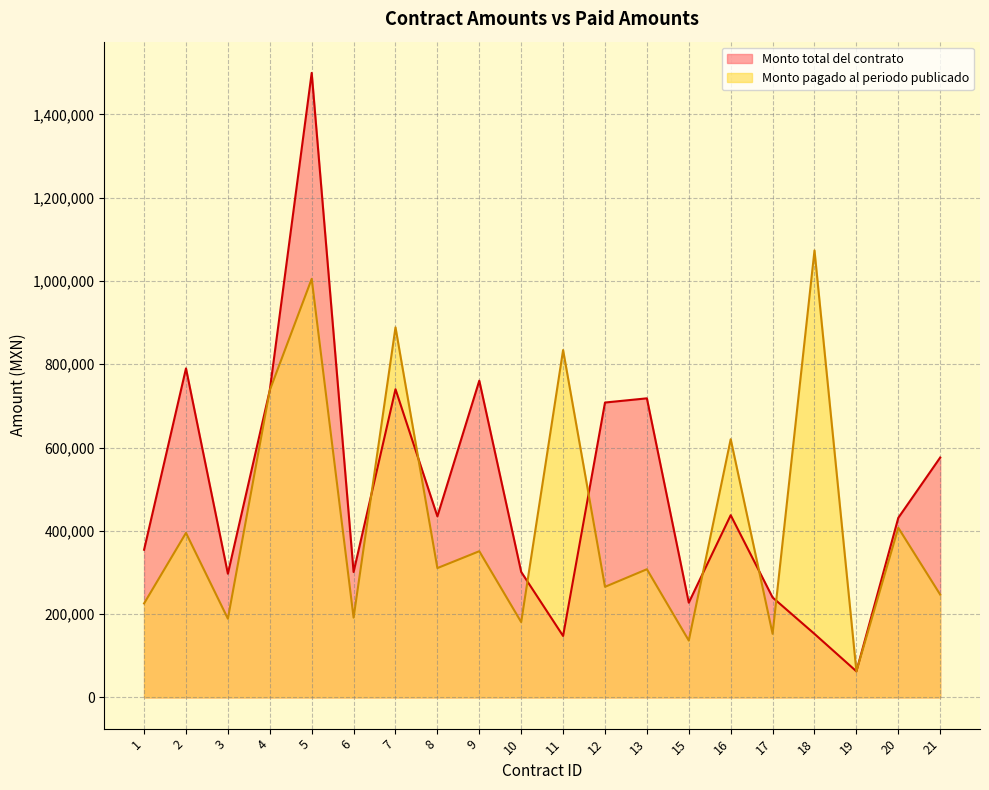

Is it true that Monto total del contrato equals 121181.1 at 10?

False